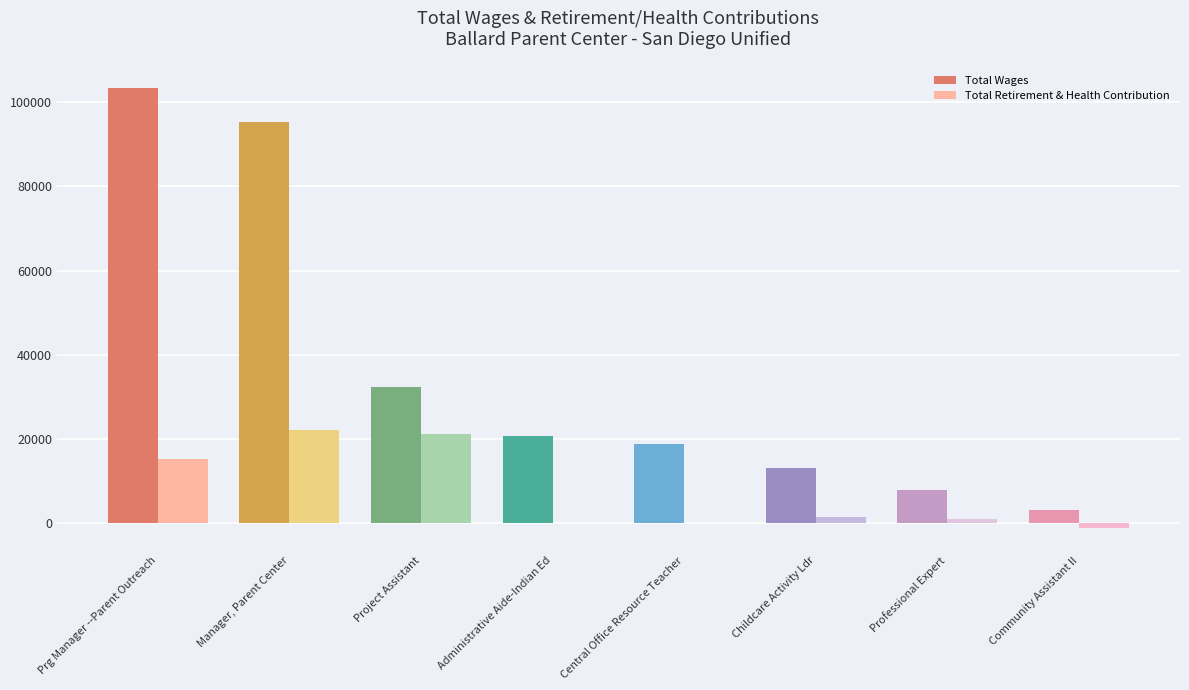

What is the maximum value shown in the chart?

103457